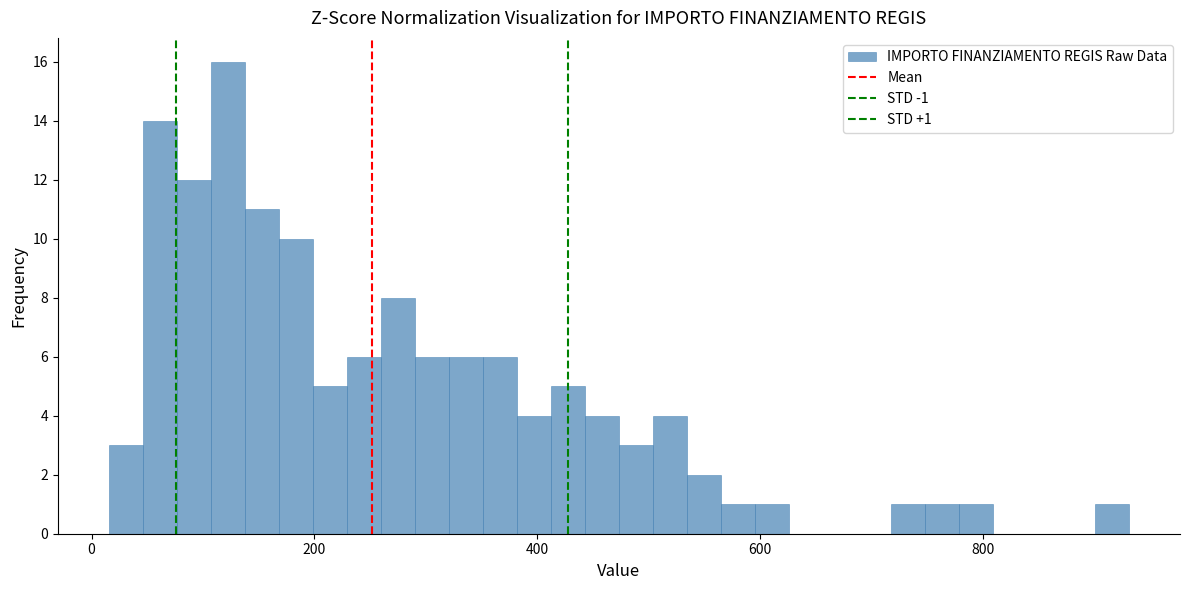

Around what value on the x-axis is the tallest bar? Give the approximate position of its centre, as read against the axis.

120